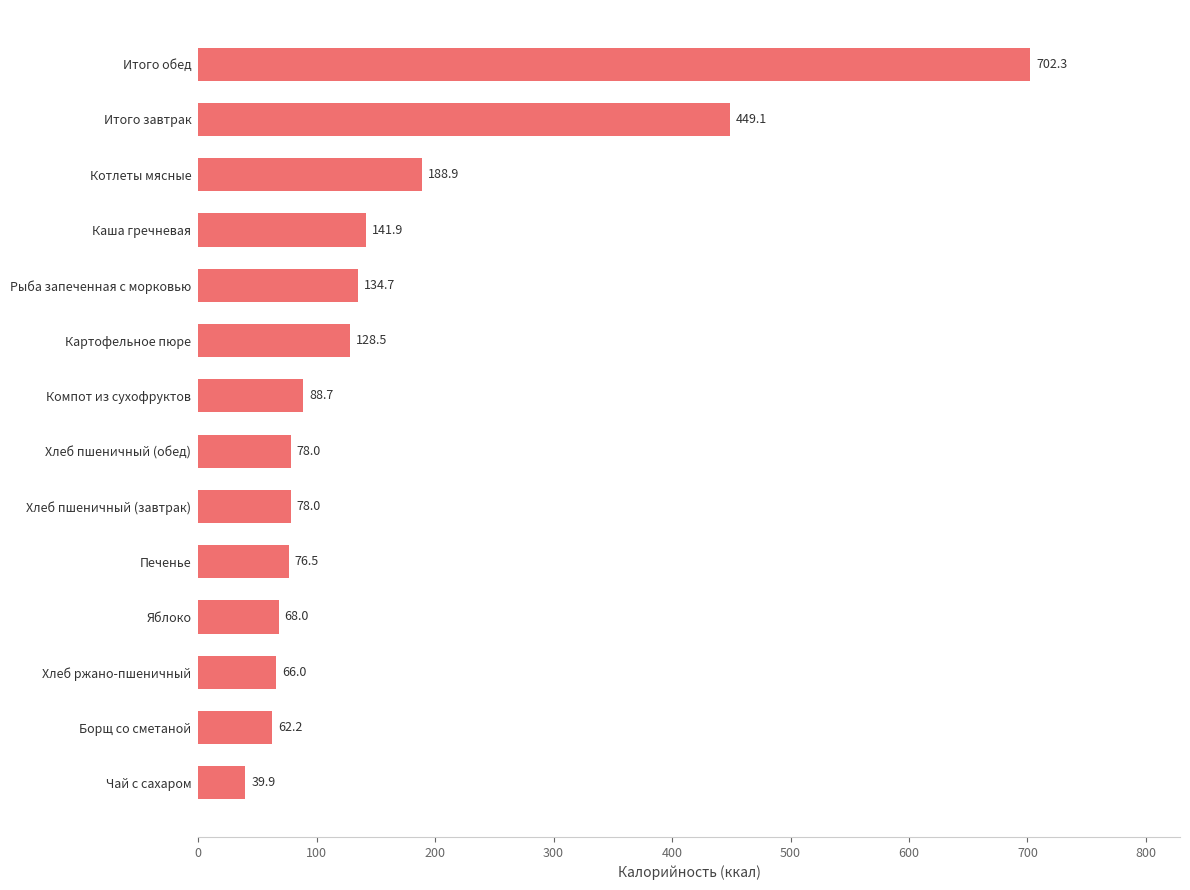

What is the approximate value at Итого обед?

702.3